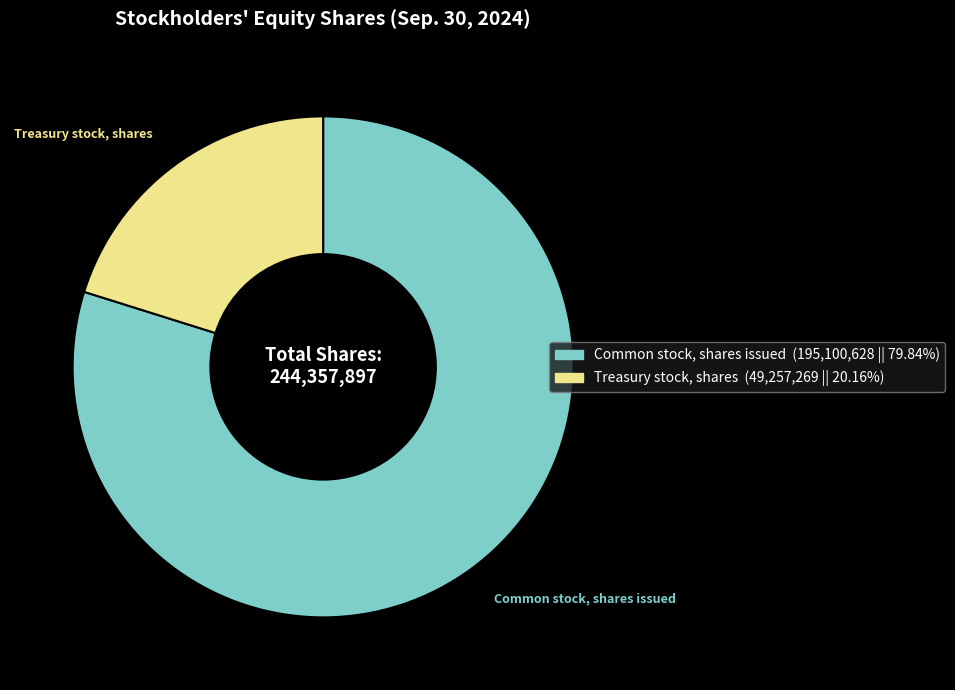

Count the number of slices in the pie.

2